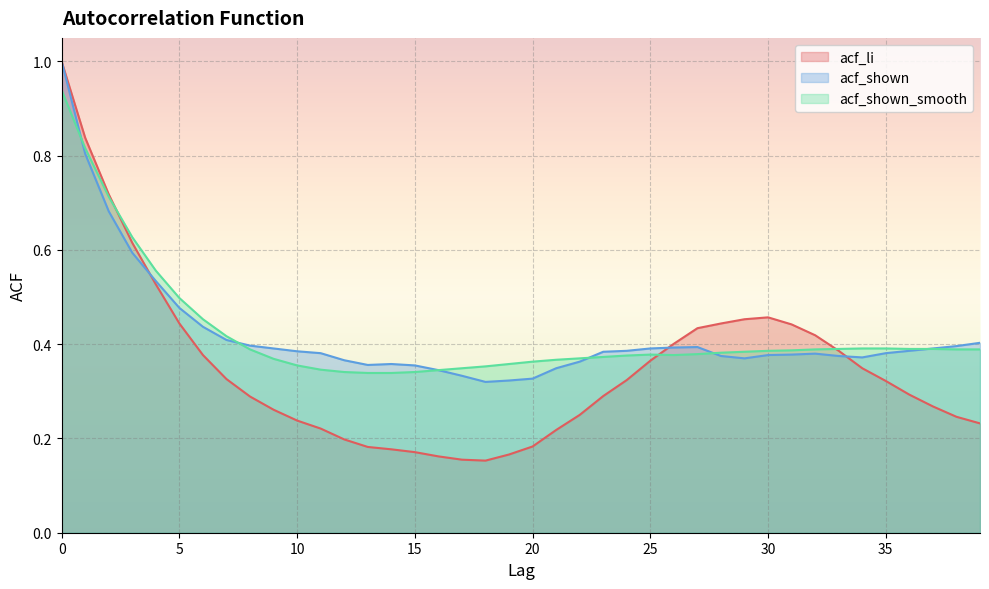

List the labels in order of acf_shown_smooth value, smallest first.

13, 14, 12, 15, 16, 11, 17, 18, 10, 19, 20, 21, 9, 22, 23, 24, 26, 25, 27, 28, 29, 30, 31, 8, 32, 38, 39, 33, 36, 37, 34, 35, 7, 6, 5, 4, 3, 2, 1, 0